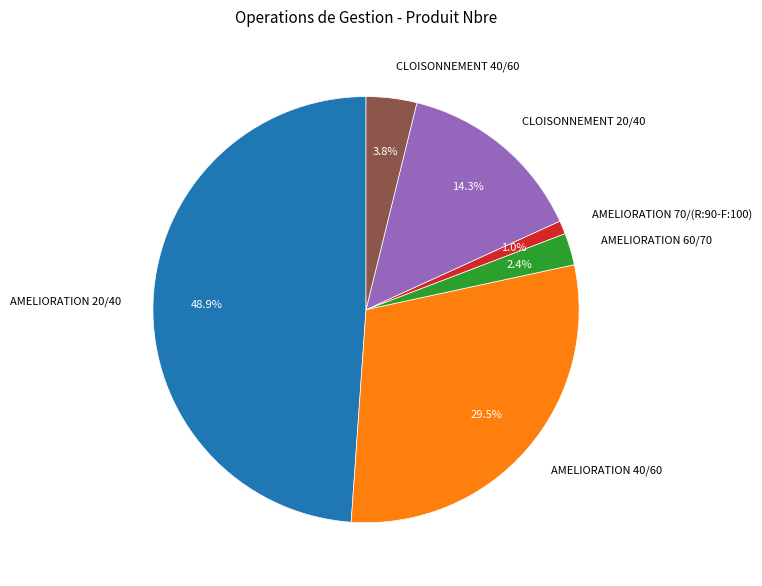

Does AMELIORATION 40/60 account for over 50% of the chart?

No